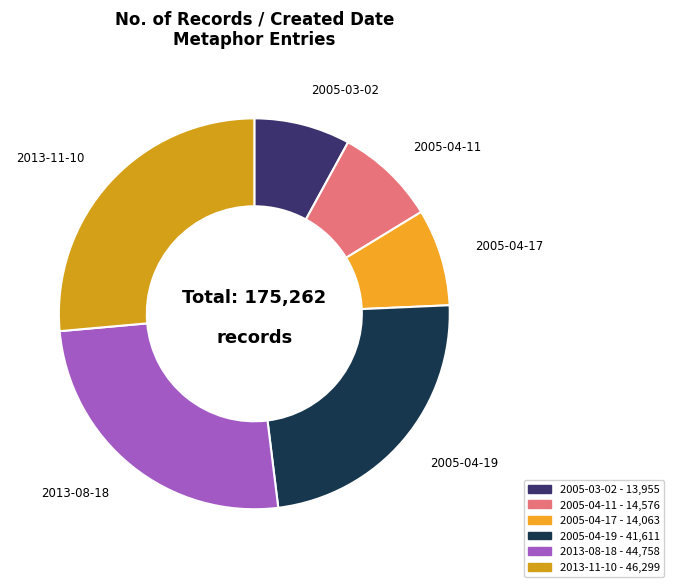

How many slices are in this pie chart?

6